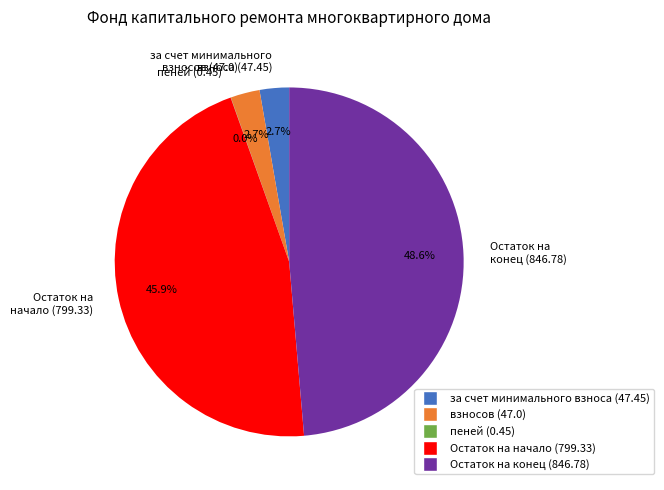

Combined, do за счет минимального взноса and взносов account for over 50%?

No